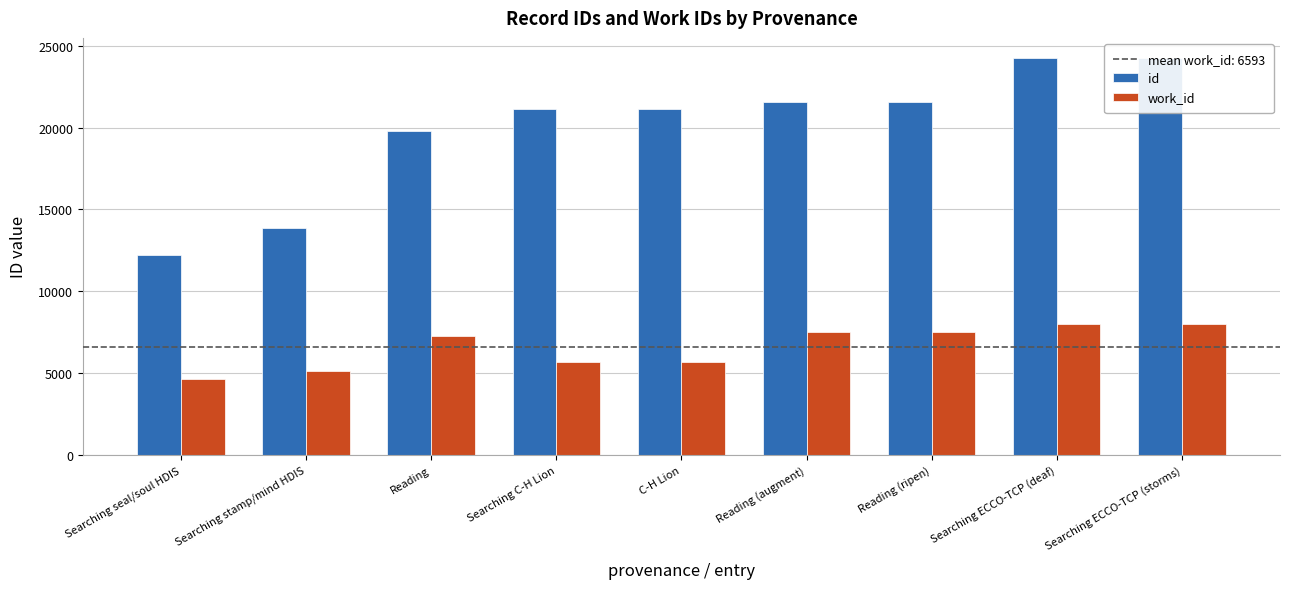

At which label does work_id reach its peak?

Searching ECCO-TCP (deaf)